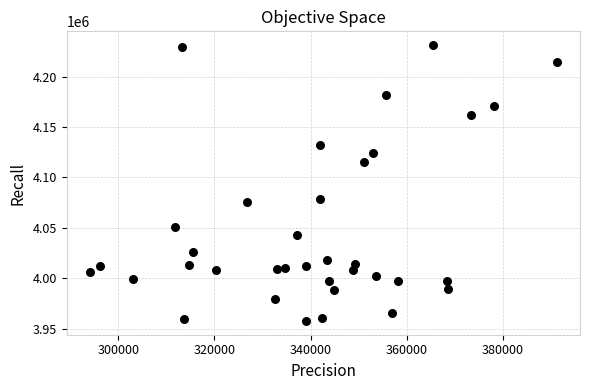

What is the range of X values (max minus min)?

97034